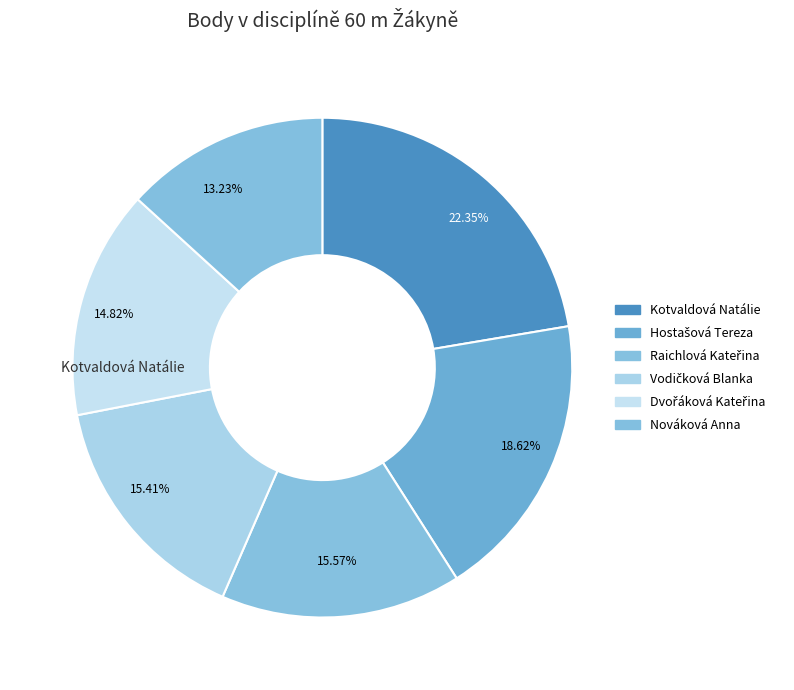

The Nováková Anna slice represents 13% of the pie. True or false?

True